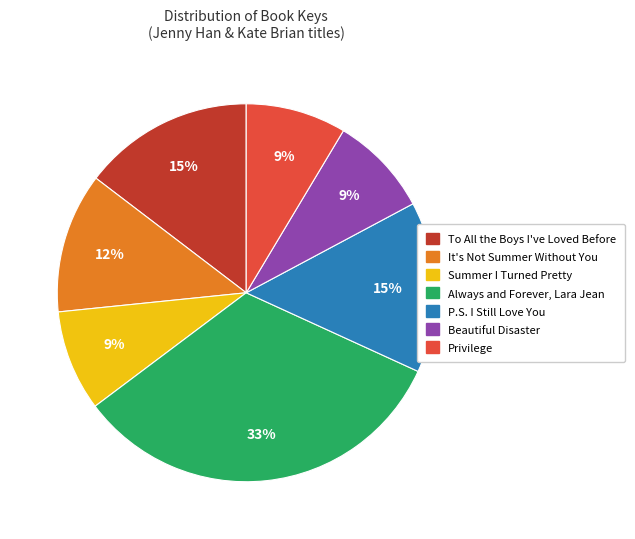

What is the ratio of the value at Summer I Turned Pretty to the value at P.S. I Still Love You?

0.6